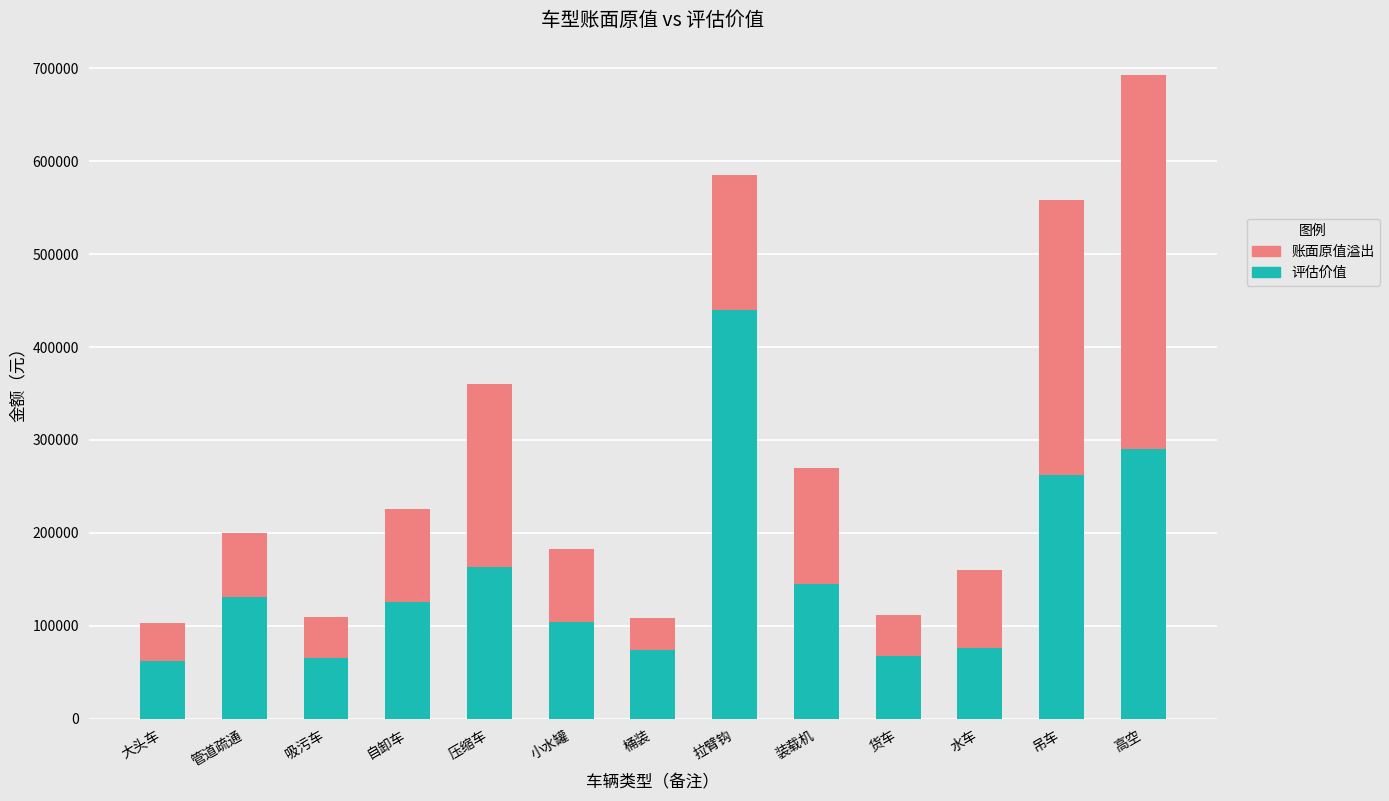

How many data points in 评估价值 are less than 125580?

6